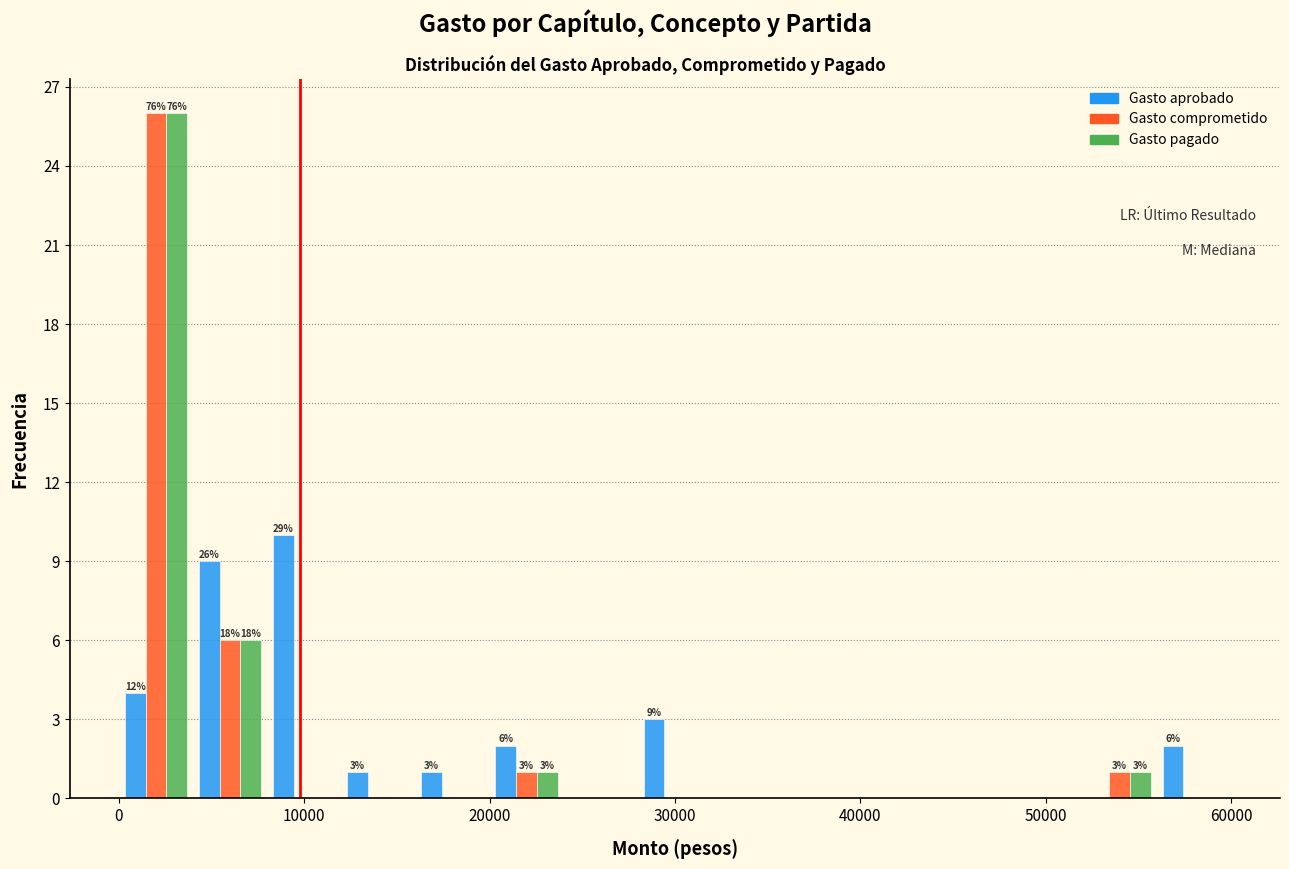

In the Gasto aprobado series, which range on the x-axis has the tallest bar?

8000 to 12000